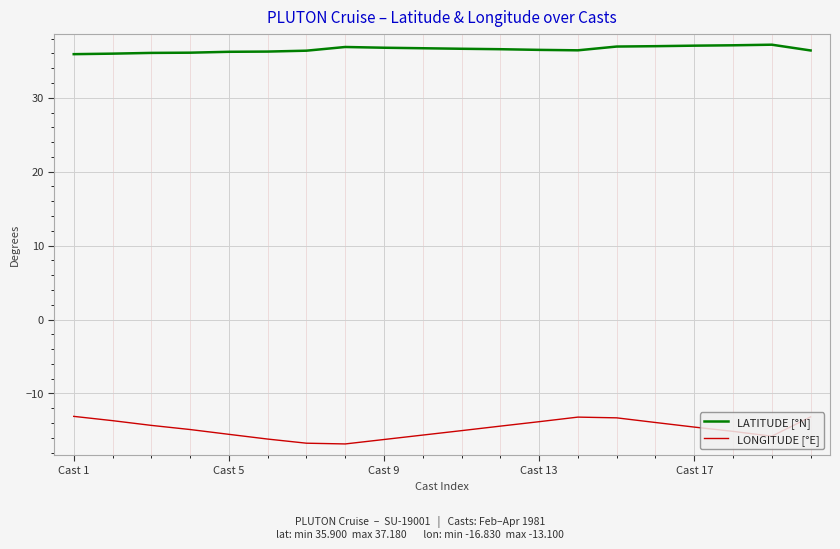

List the series in order of their peak value, lowest first.

LONGITUDE [°E], LATITUDE [°N]